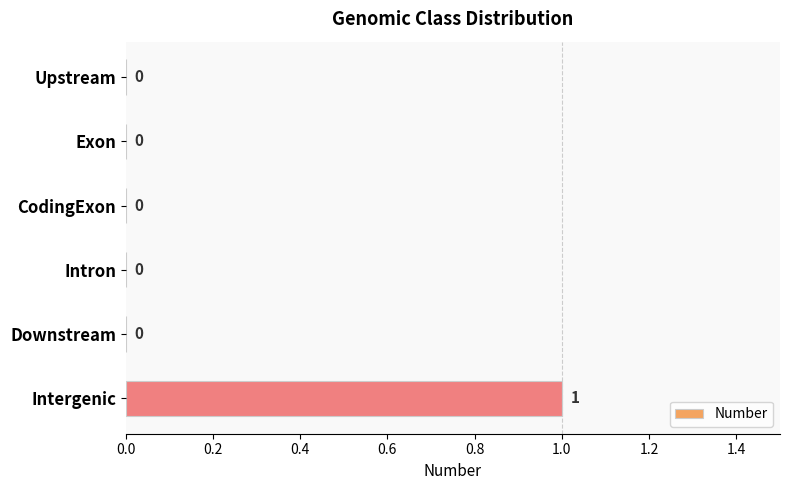

How many values are above zero?

1